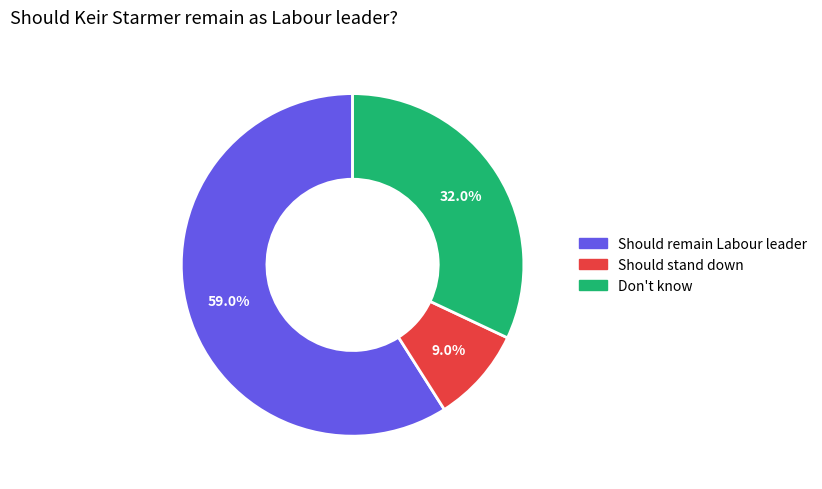

Between Don't know and Should remain Labour leader, which is larger?

Should remain Labour leader